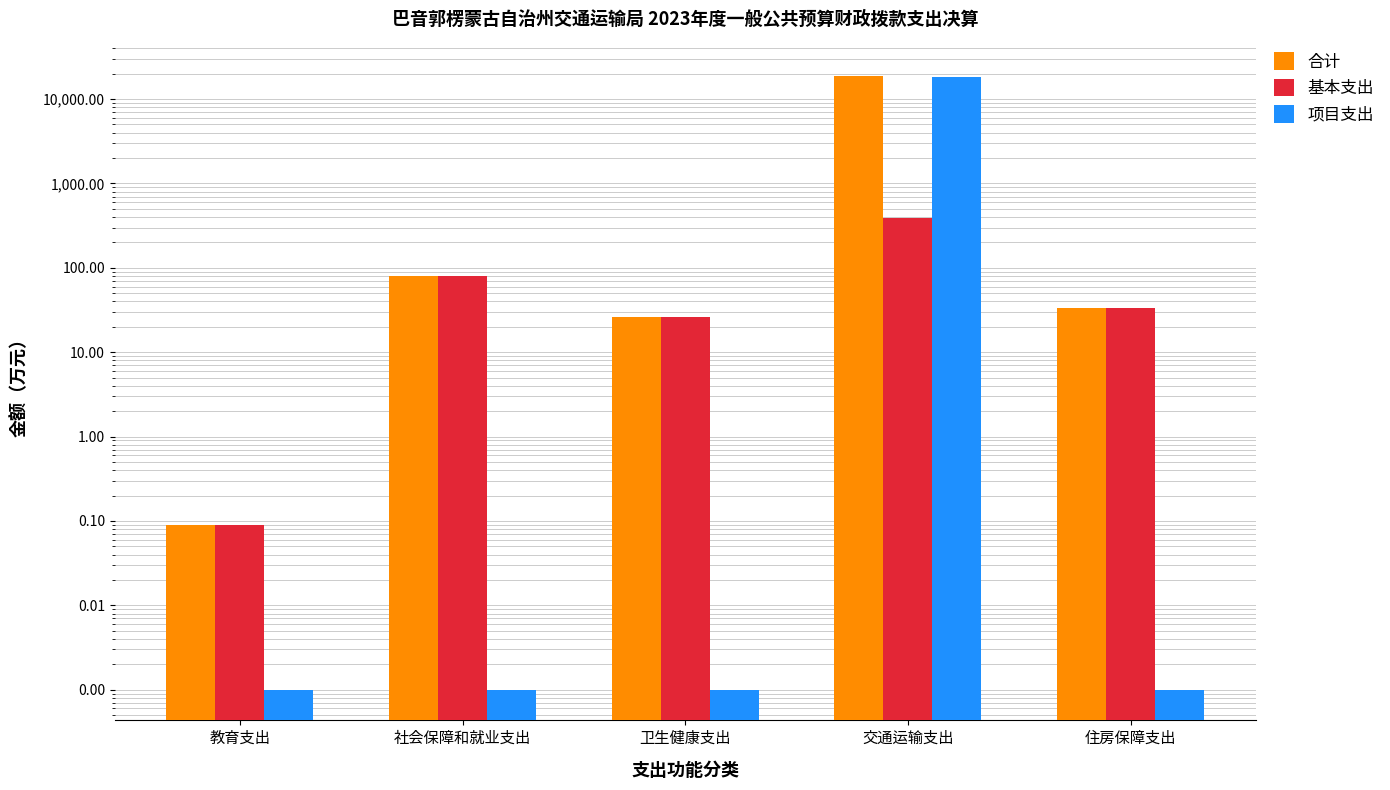

Where does the 合计 series first go above 33?

社会保障和就业支出